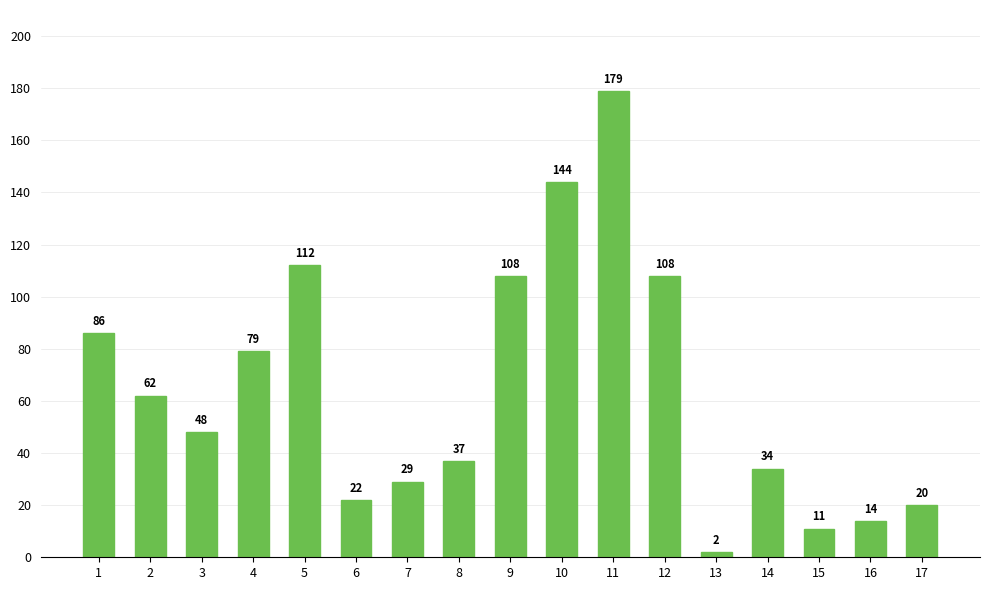

What is the sum of all values?

1095